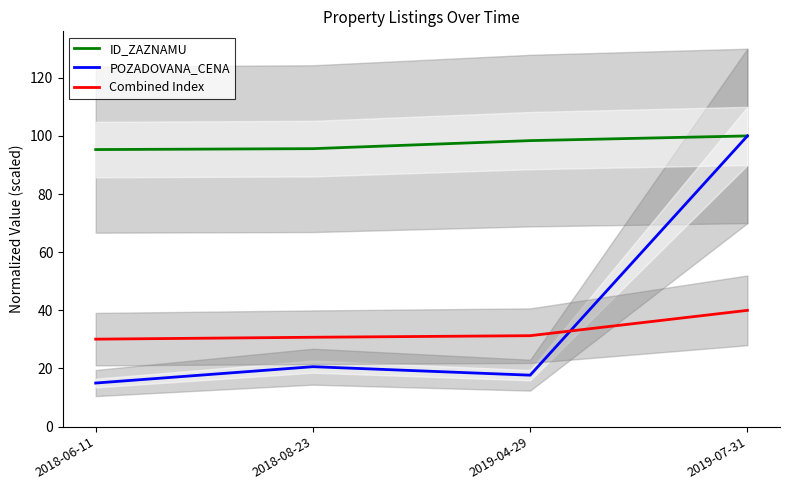

Rank the series by their maximum value, from lowest to highest.

Combined Index, ID_ZAZNAMU, POZADOVANA_CENA